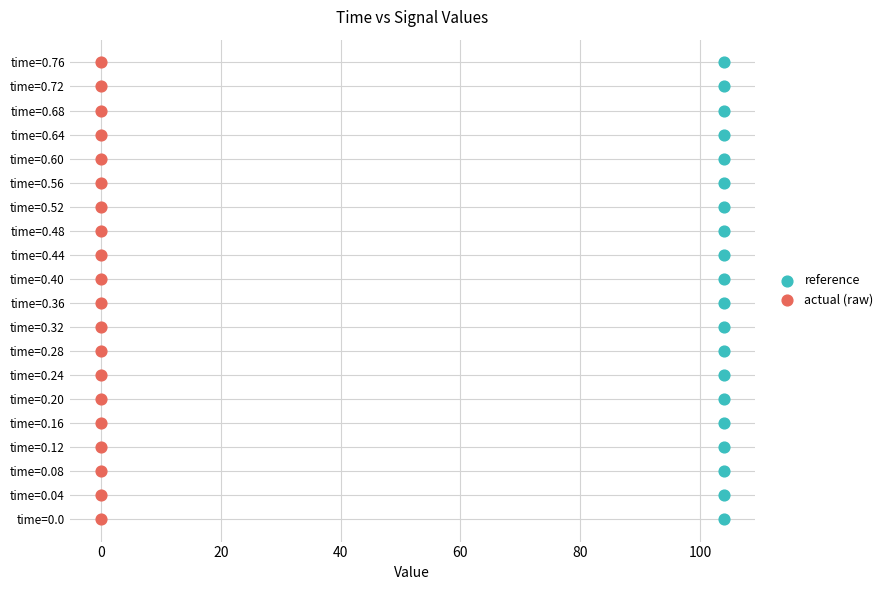

What are all the series names shown in the legend?

reference, actual (raw)